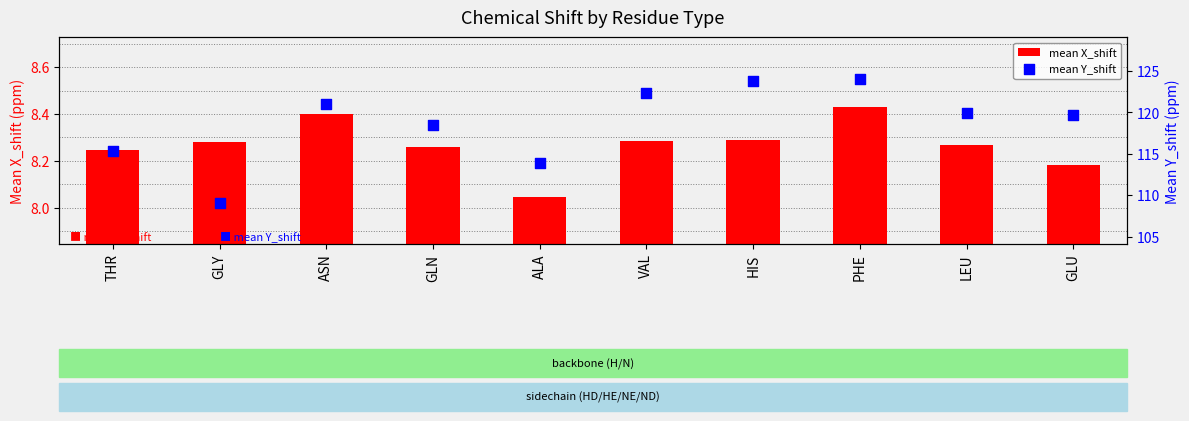

Which series has the largest total across all categories?

mean Y_shift